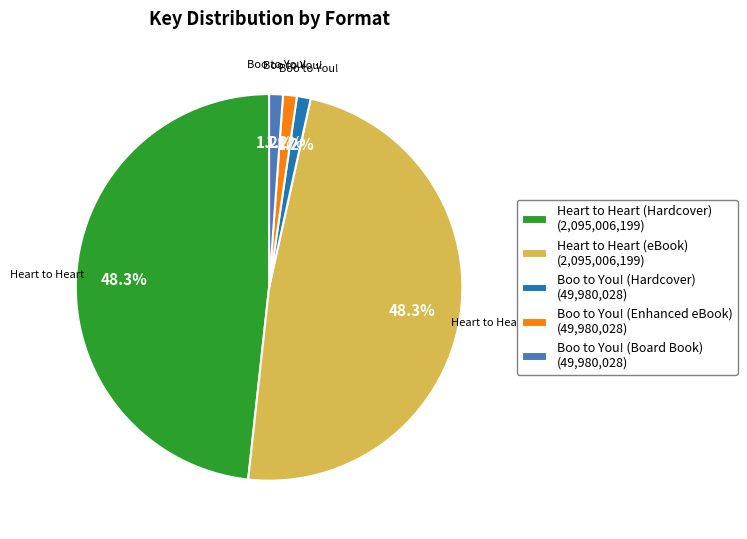

Which has a higher value, Heart to Heart (eBook) (2,095,006,199) or Boo to You! (Enhanced eBook) (49,980,028)?

Heart to Heart (eBook) (2,095,006,199)